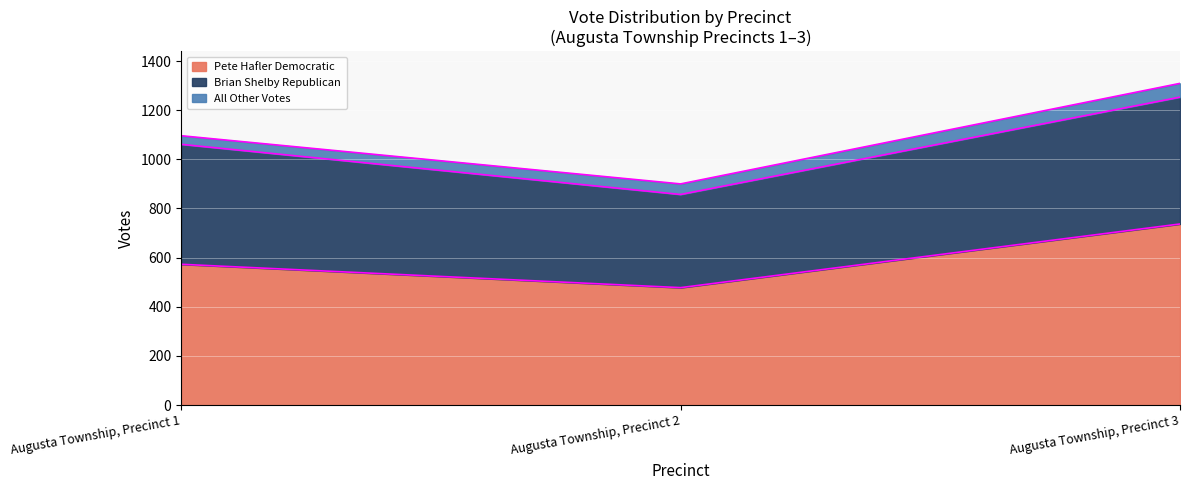

What is the difference between the maximum and minimum values in the Pete Hafler Democratic series?

259